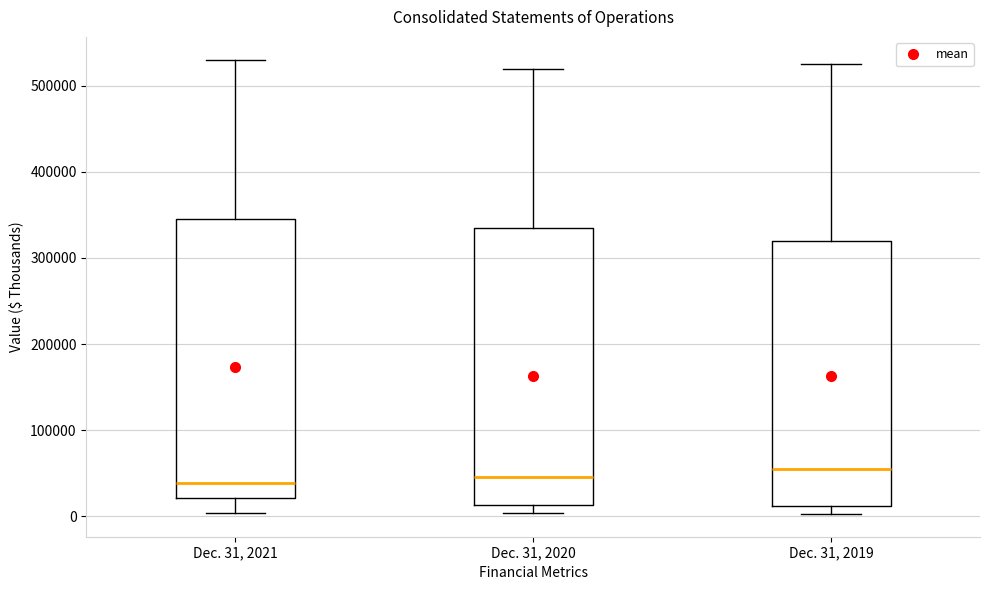

Reading left to right, read every box against the y-axis: the position of its median line, the range the box covers, and the ends of its whiskers. The values are not printed on the chart, so give them approximately, as read against the axis.

Dec. 31, 2021: median 40000, box 20000 to 350000, whiskers 0 to 530000
Dec. 31, 2020: median 50000, box 10000 to 330000, whiskers 0 to 520000
Dec. 31, 2019: median 50000, box 10000 to 320000, whiskers 0 to 530000